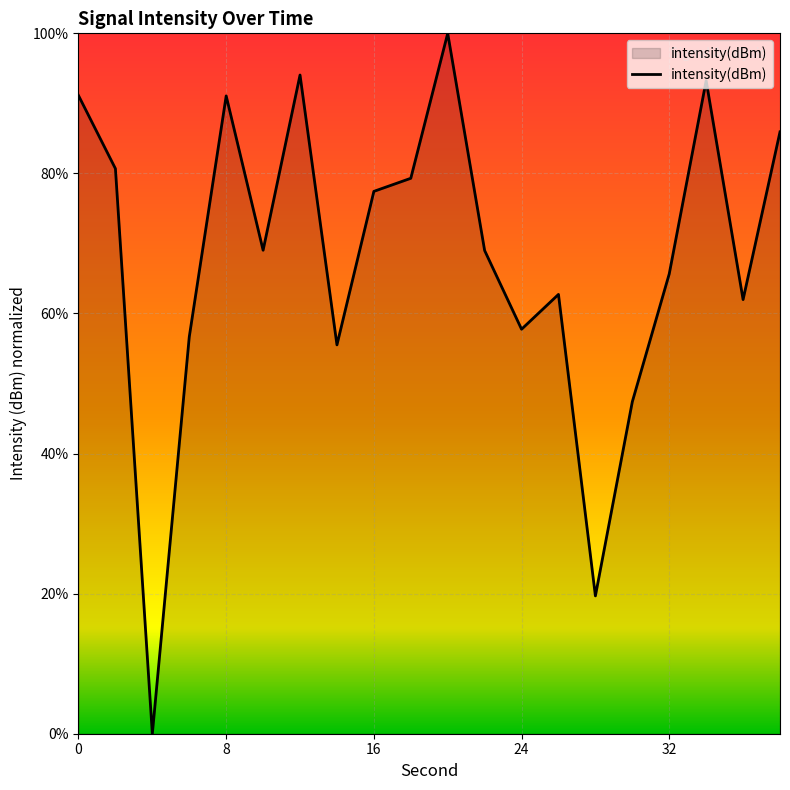

What is the maximum value shown in the chart?

100.0